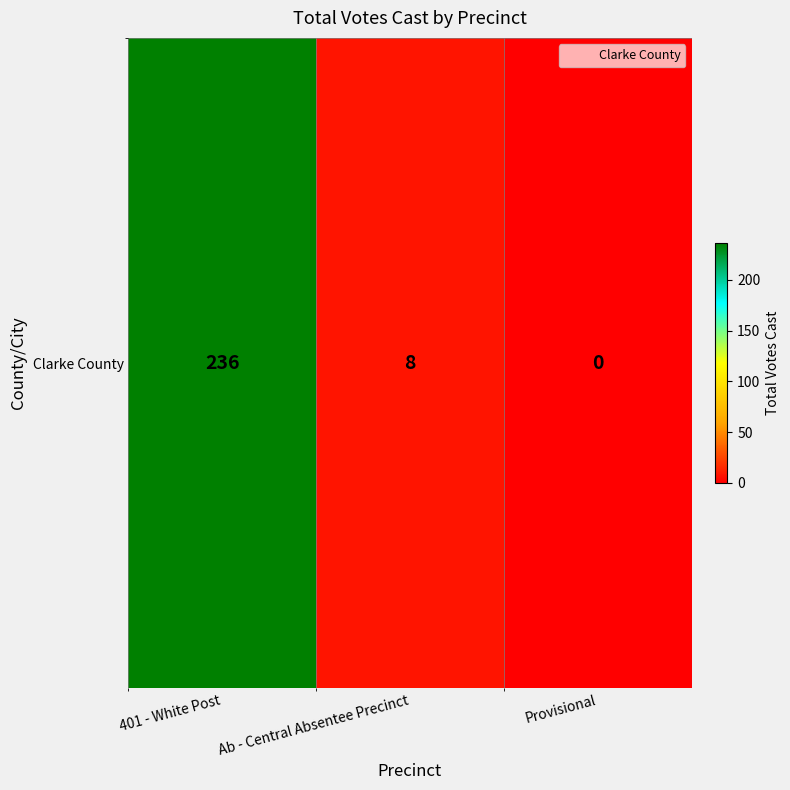

At which label is the value closest to 118?

Ab - Central Absentee Precinct